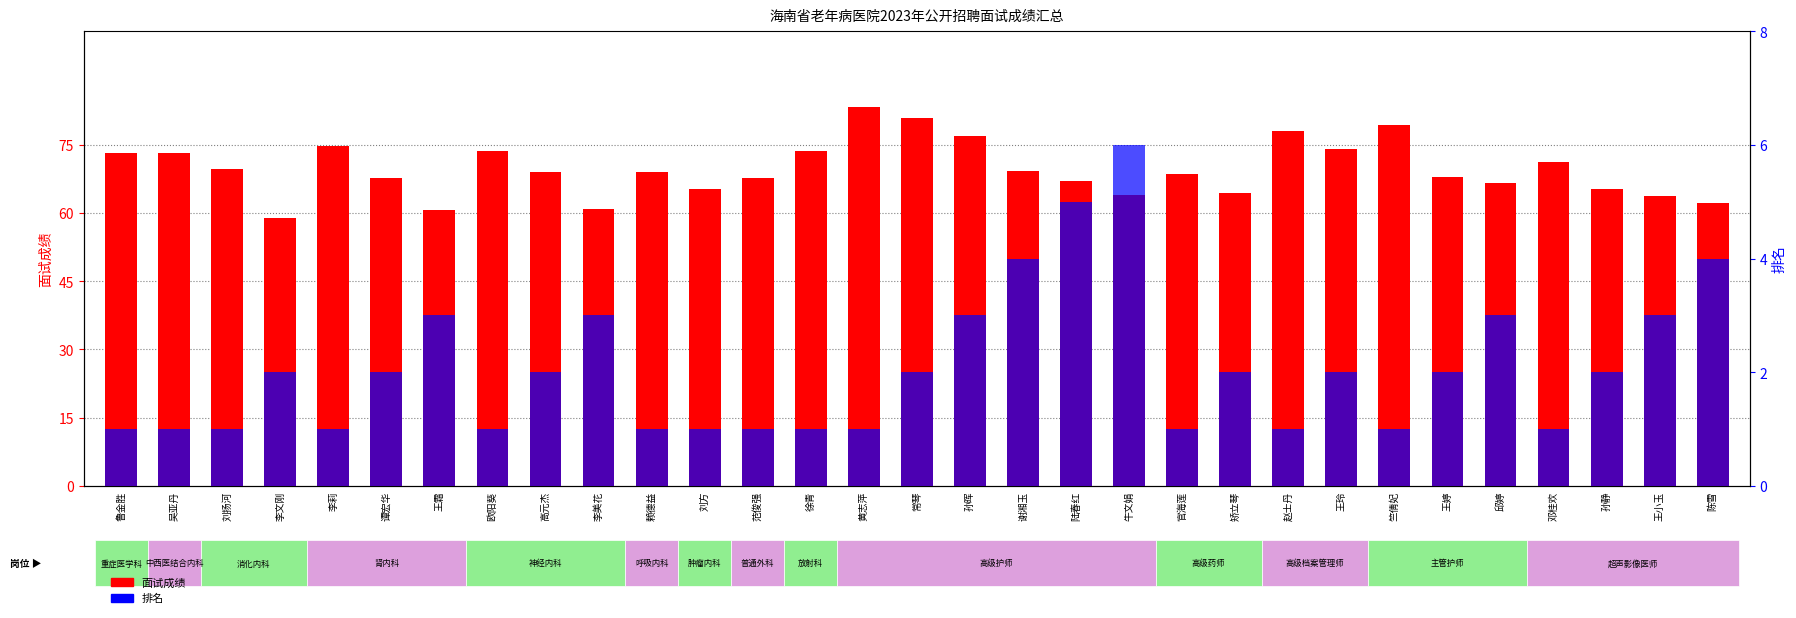

Which category has the lowest value in the 面试成绩 series?

李文刚